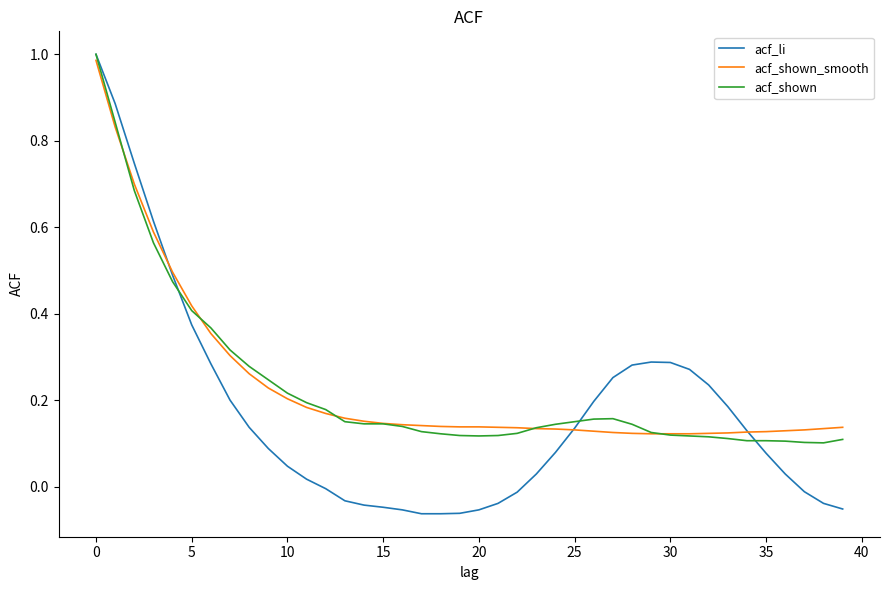

Which series has the largest range (max minus min)?

acf_li